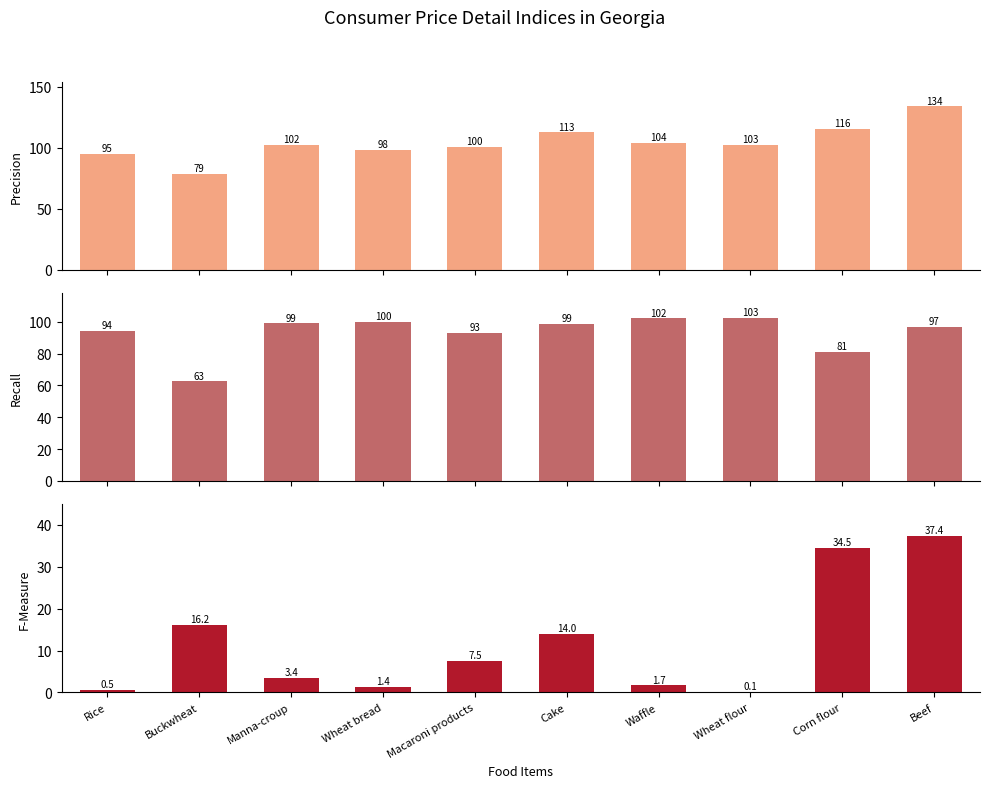

What is the value of the Diff (Jan-Dec) bar at the 6th from the left?

14.0